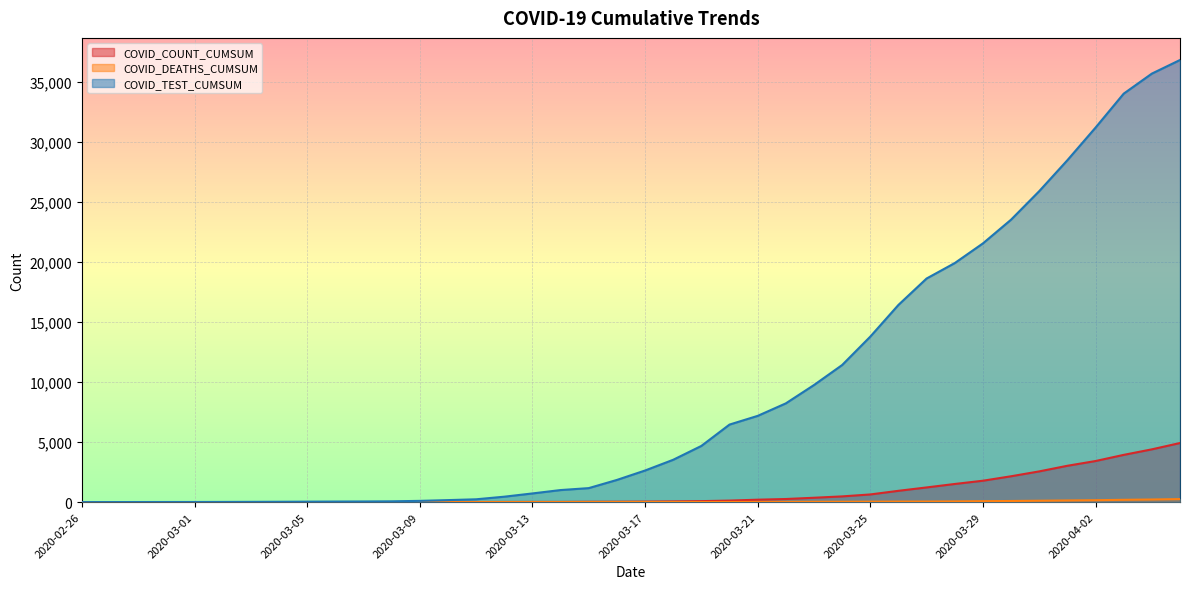

Which category has the lowest value in the COVID_COUNT_CUMSUM series?

2020-02-26